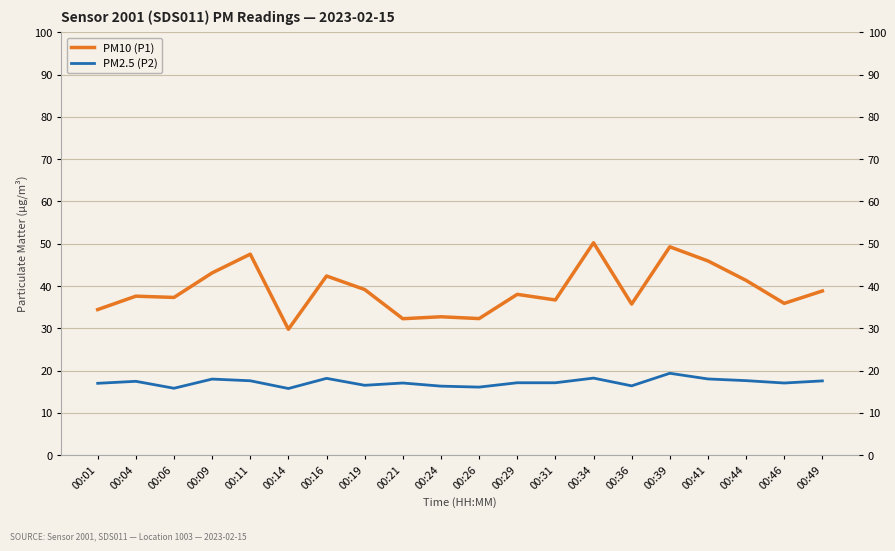

True or false: PM10 (P1) and PM2.5 (P2) intersect in this chart.

False